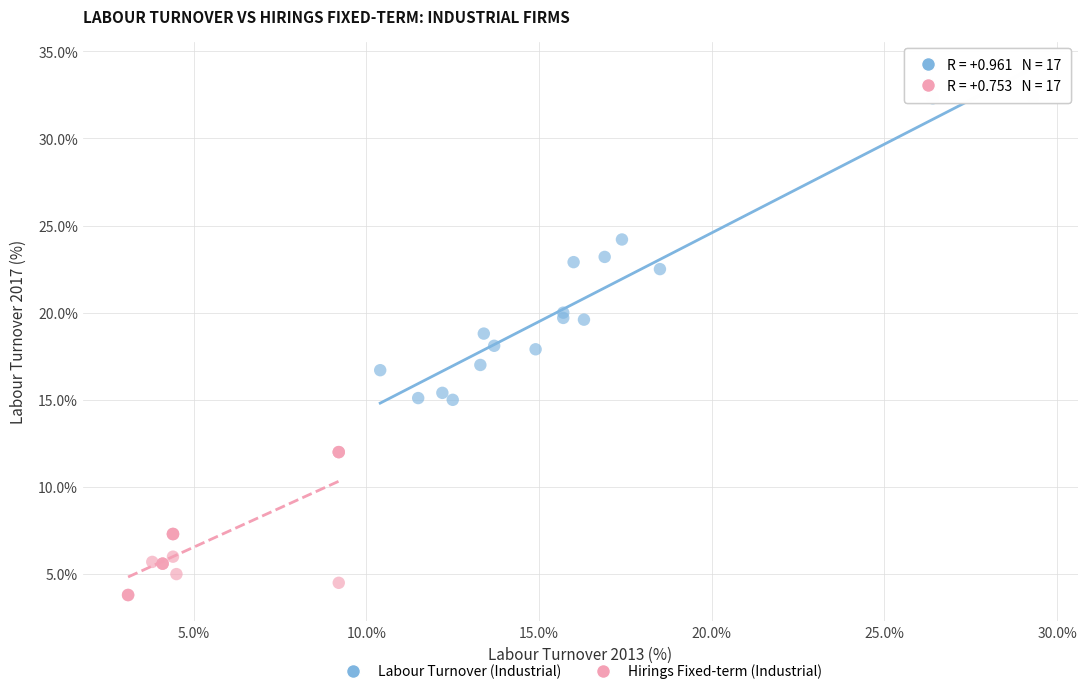

Which series has the widest spread of Y values?

Labour Turnover (Industrial)